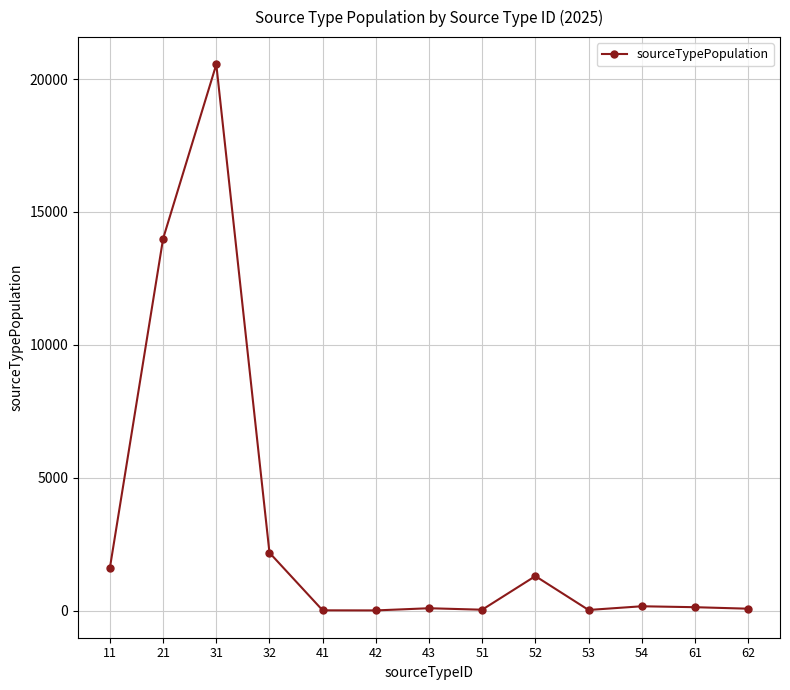

At which category does the data reach its first local peak?

31